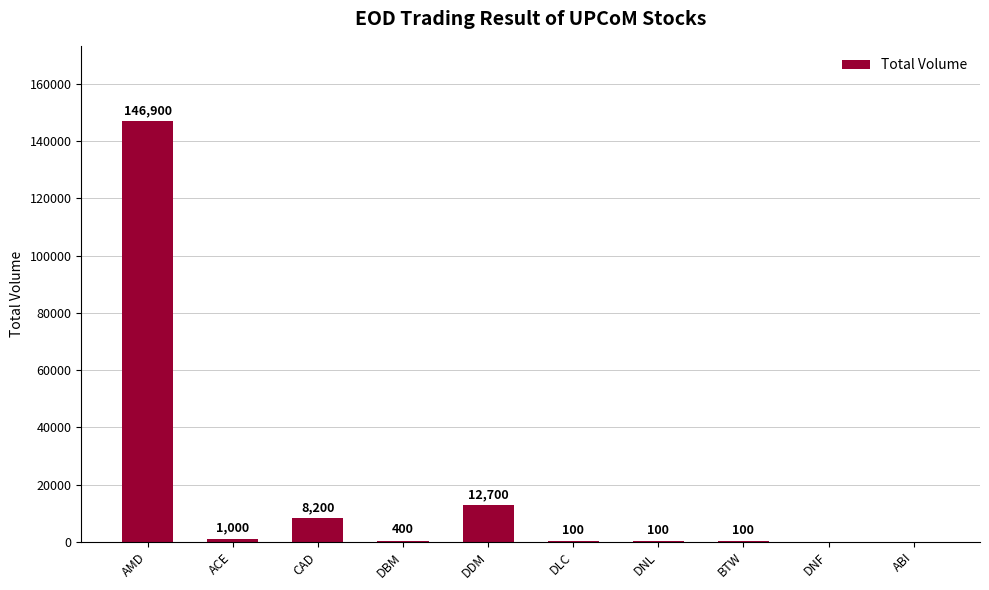

Approximately how many times larger is the value at CAD compared to DDM?

0.6